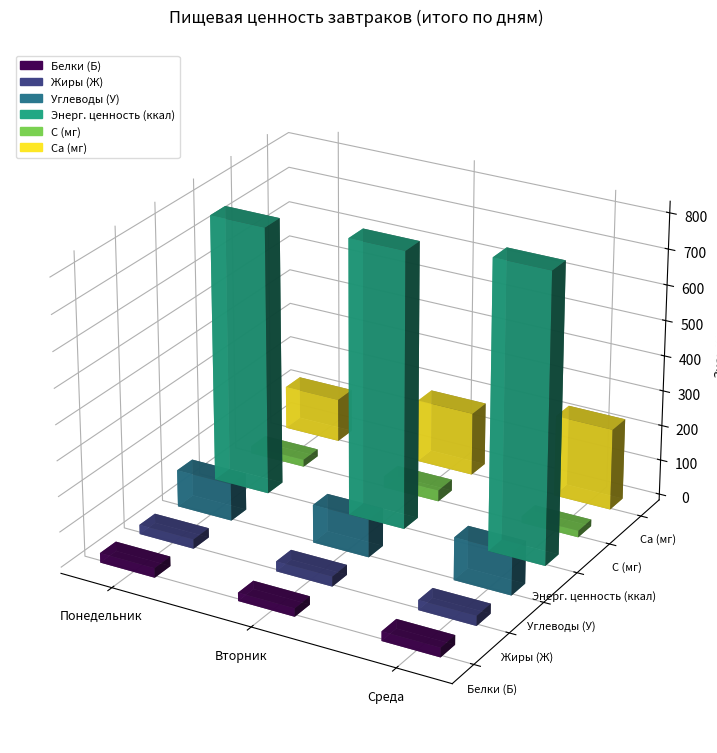

How many categories are shown in the chart?

3